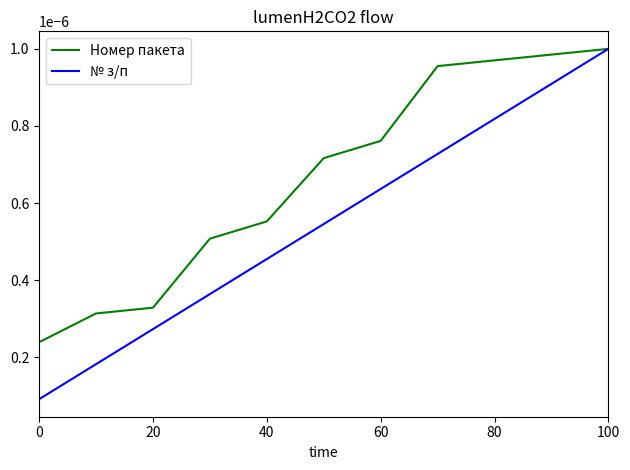

List the series in order of their overall mean, highest first.

Номер пакета, № з/п